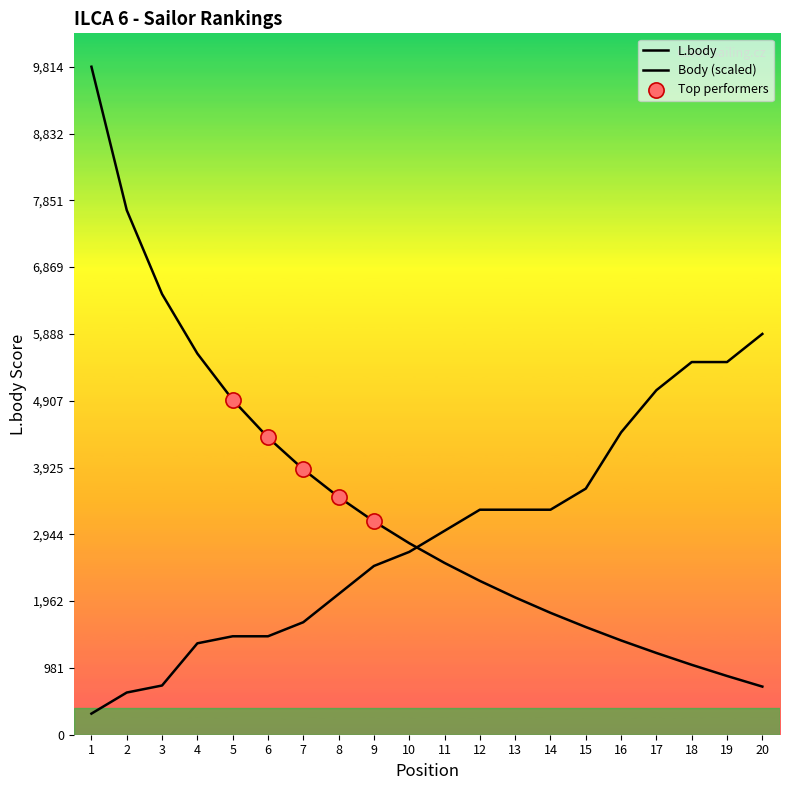

Which series contains the lowest Y value?

Body